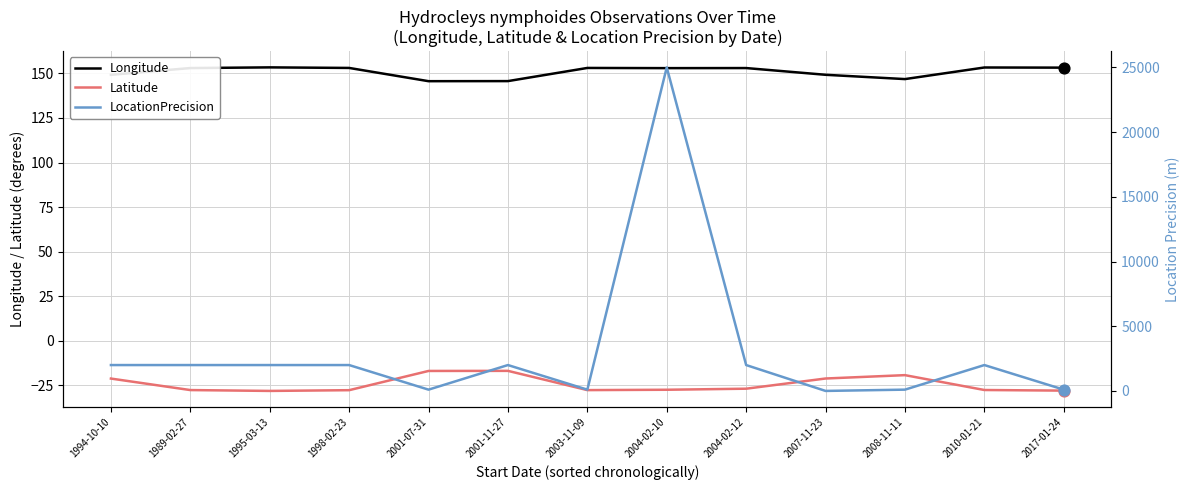

Which series reaches the maximum Y coordinate?

LocationPrecision